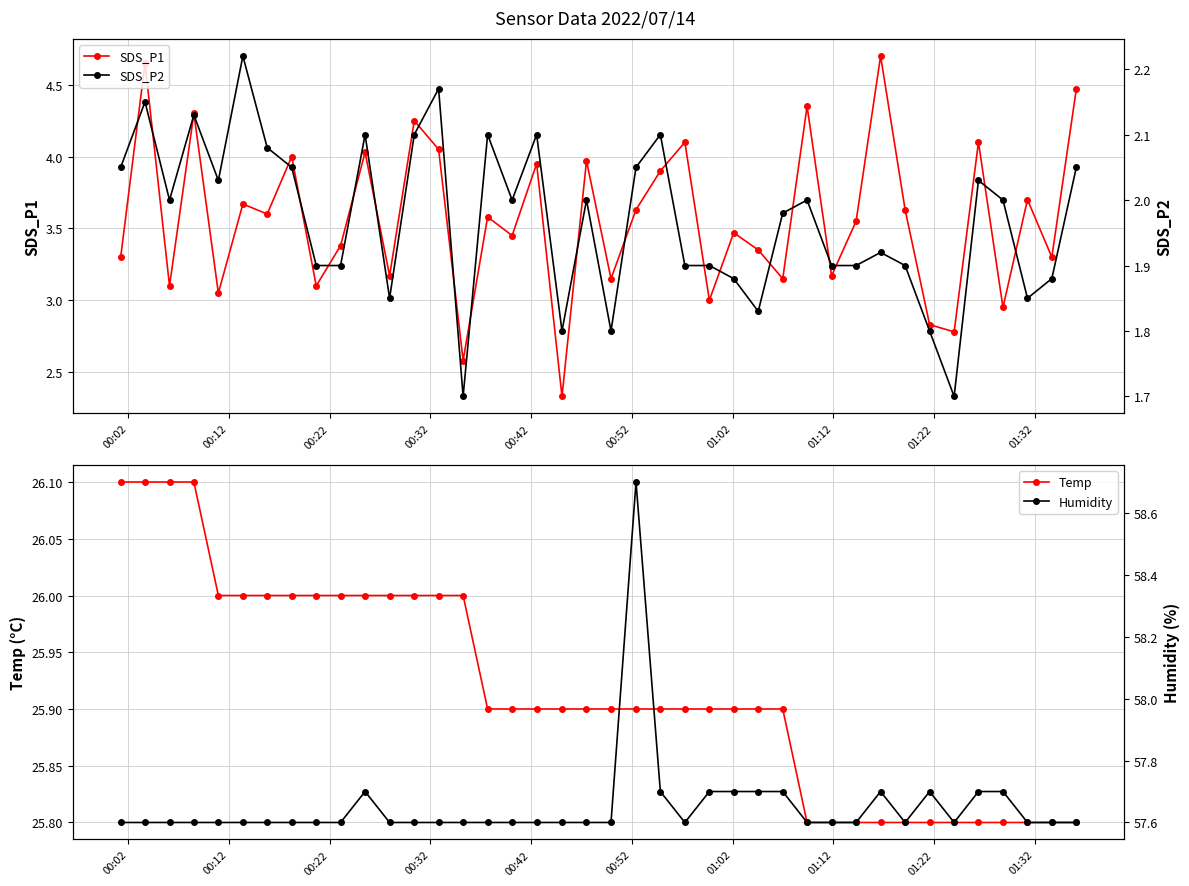

Which series has the largest range (max minus min)?

SDS_P1